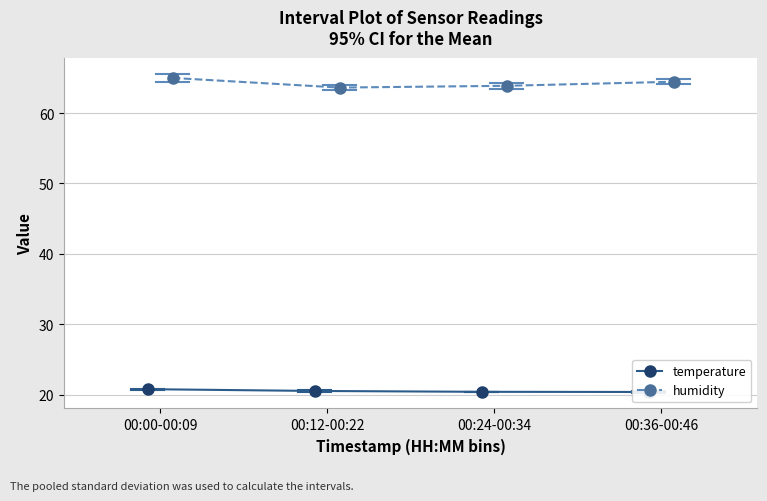

Which series has the widest spread of values?

humidity